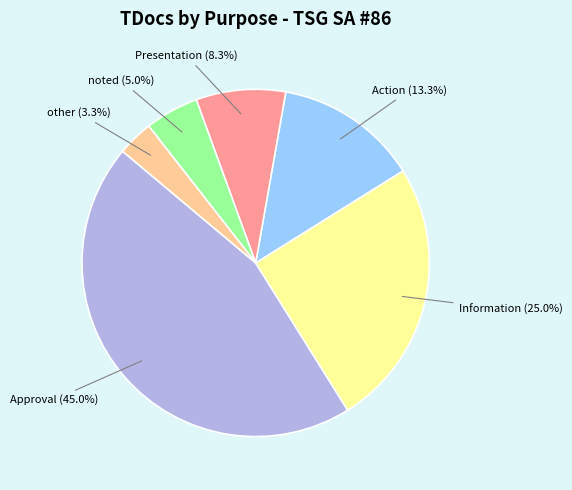

Combined, do Information and noted account for over 50%?

No